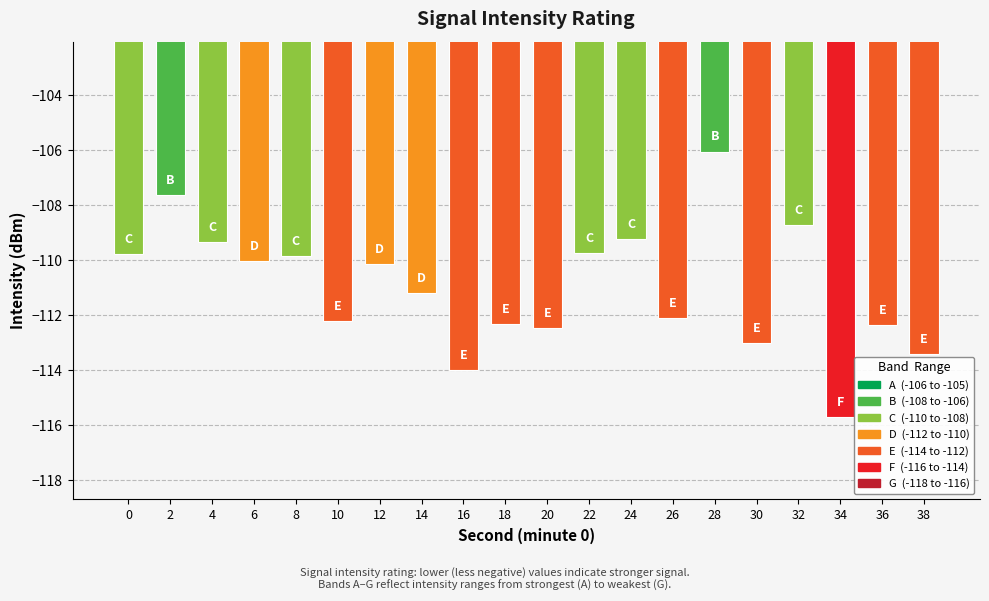

The chart shows a value of -113.0 at 30. True or false?

True